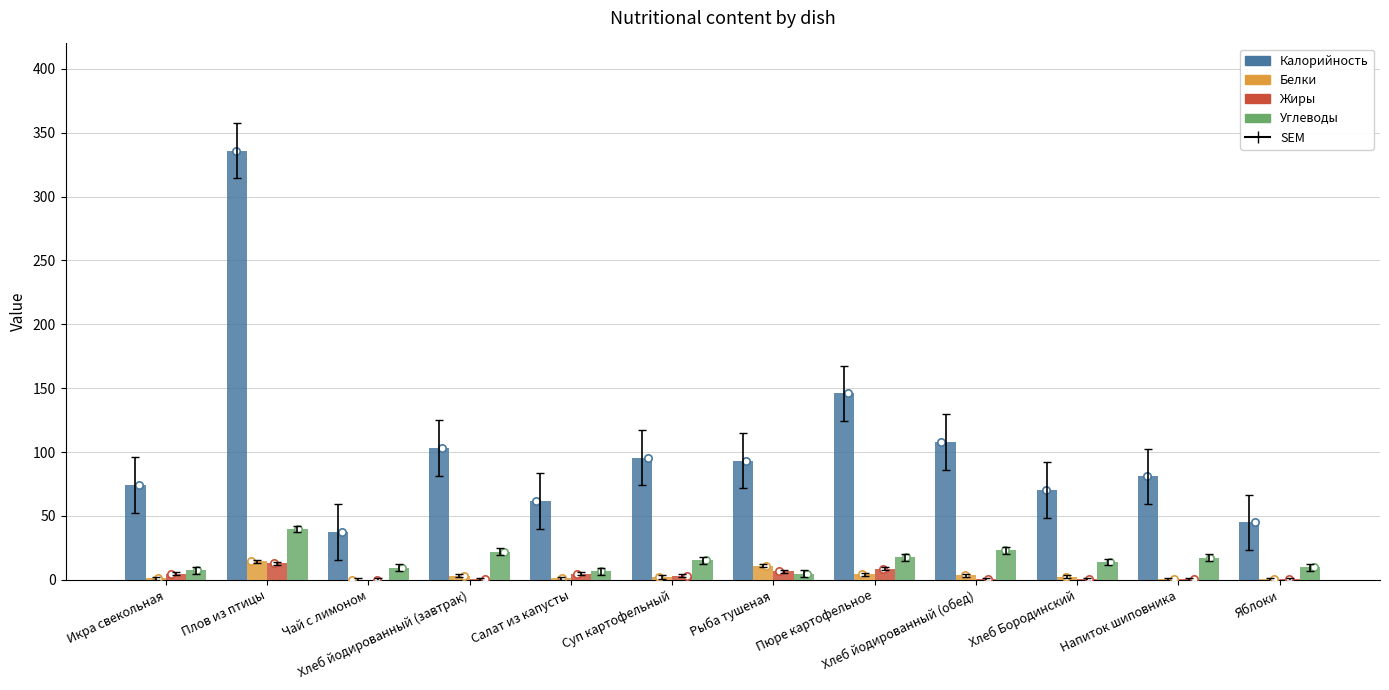

What is the total value across all series at Яблоки?

55.6